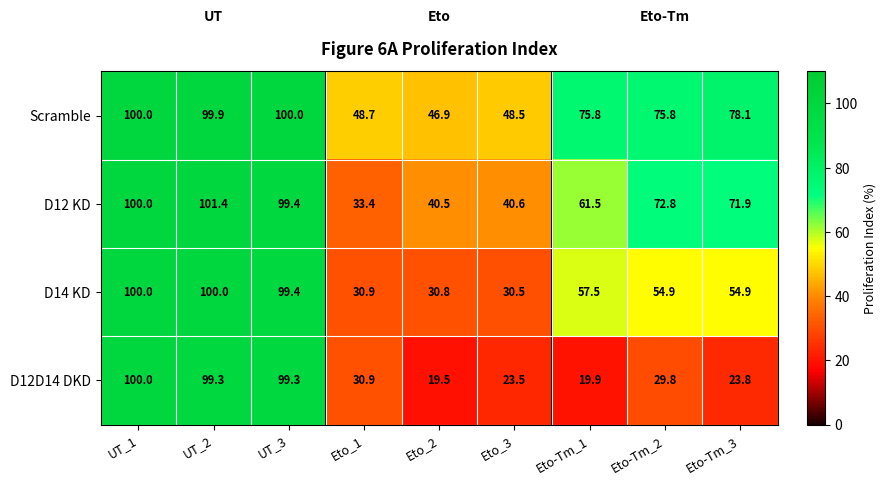

List the series in order of their overall mean, highest first.

Scramble, D12 KD, D14 KD, D12D14 DKD